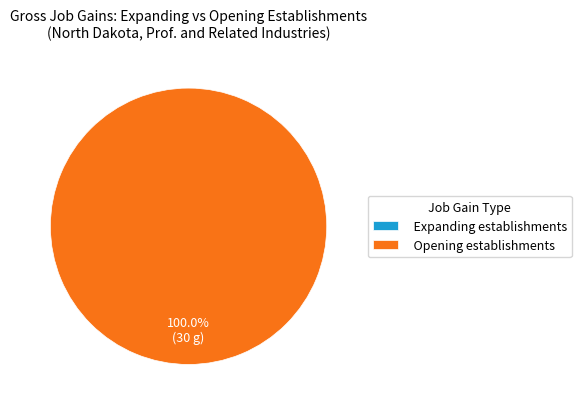

Count the number of slices in the pie.

30